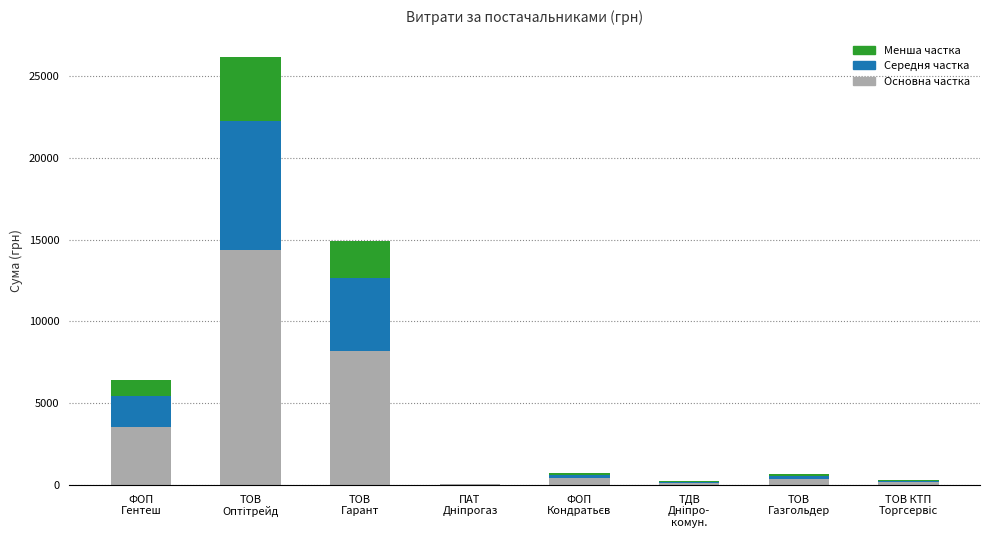

Are the bars grouped side by side (vs. stacked)?

No